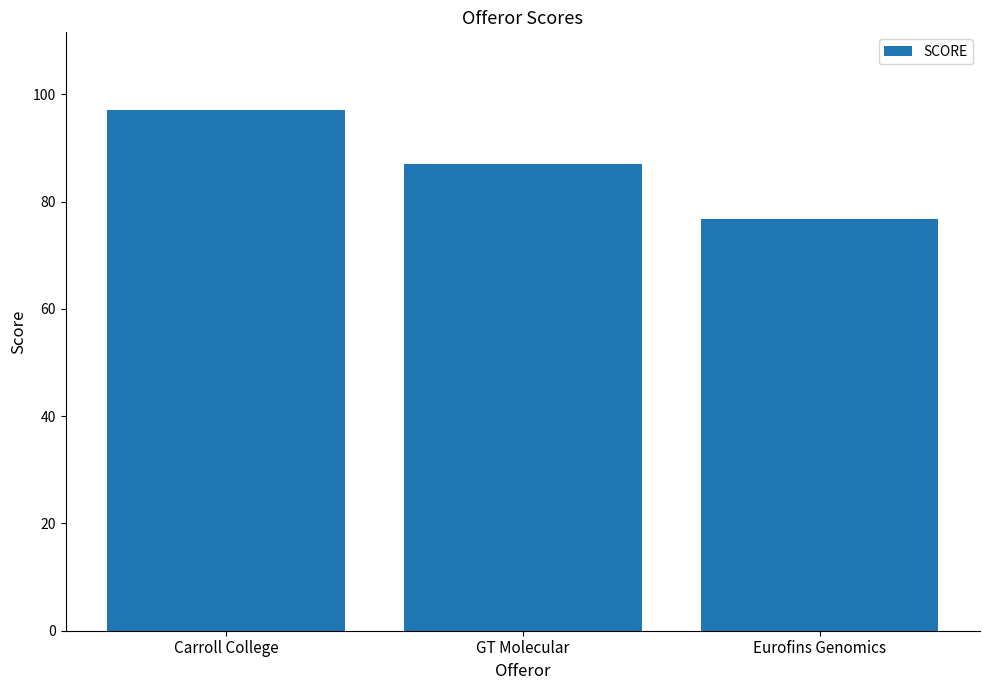

Reading left to right, what are all the values shown in this chart?

97.0	87.0	76.7